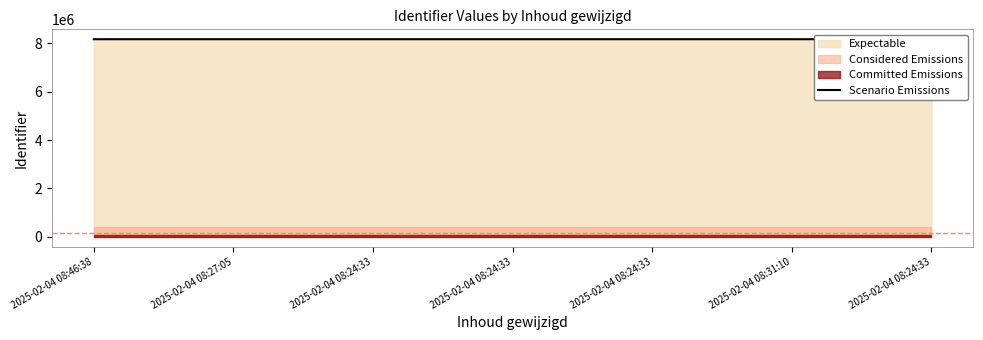

List the labels in order of value, largest first.

2025-02-04 08:24:33, 2025-02-04 08:31:10, 2025-02-04 08:24:33, 2025-02-04 08:24:33, 2025-02-04 08:24:33, 2025-02-04 08:27:05, 2025-02-04 08:46:38